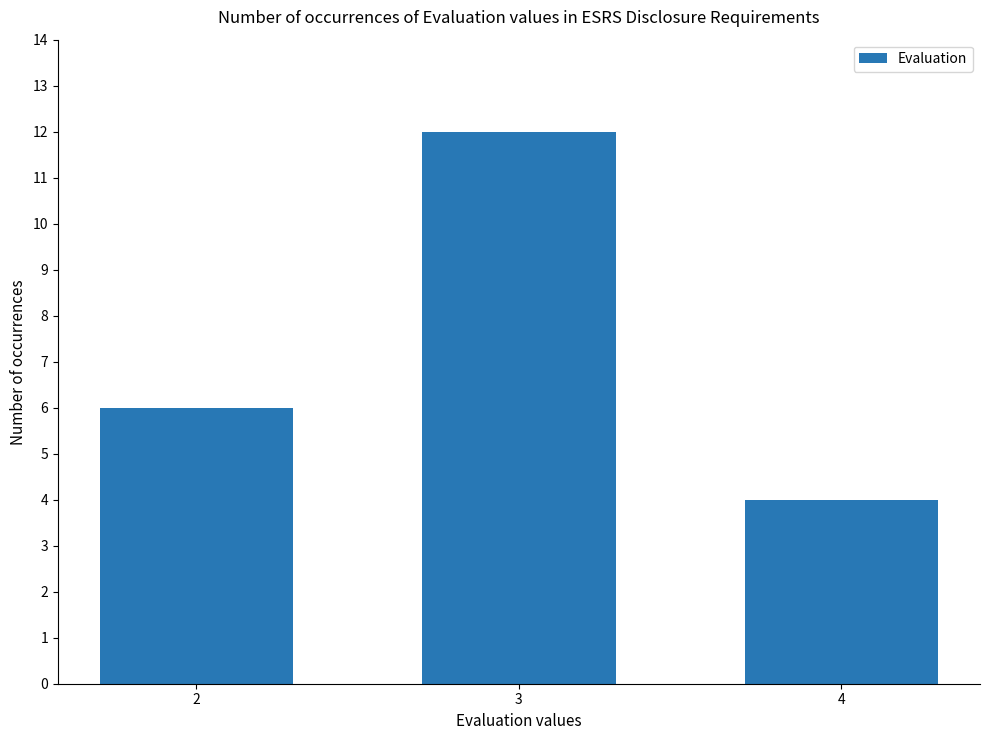

Reading right to left, what are all the values shown in this chart?

4=4	3=12	2=6